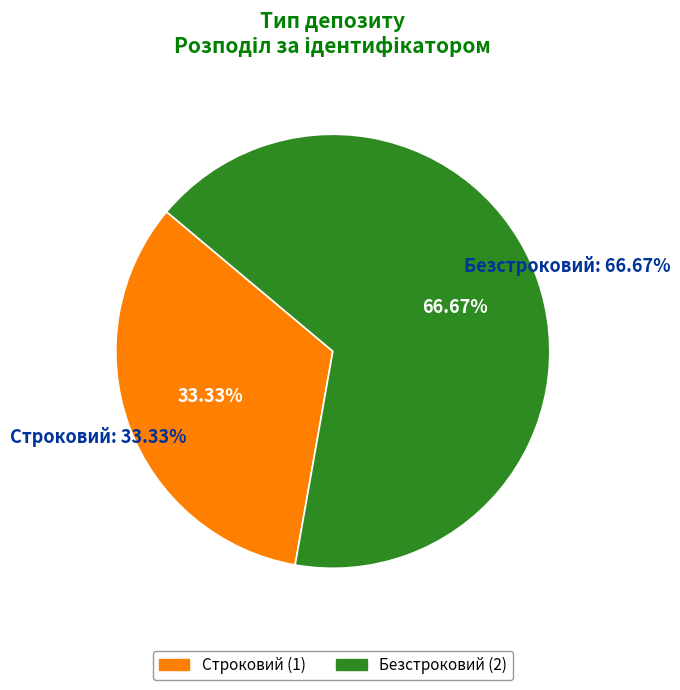

Rank the categories by value from highest to lowest.

Безстроковий, Строковий